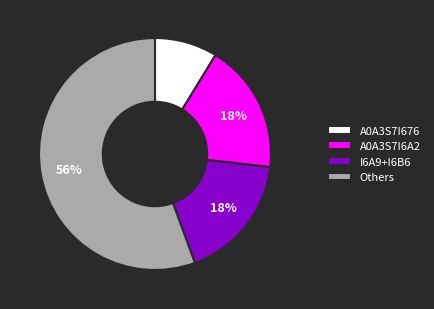

Which category has the smallest portion of the pie?

A0A3S7I676